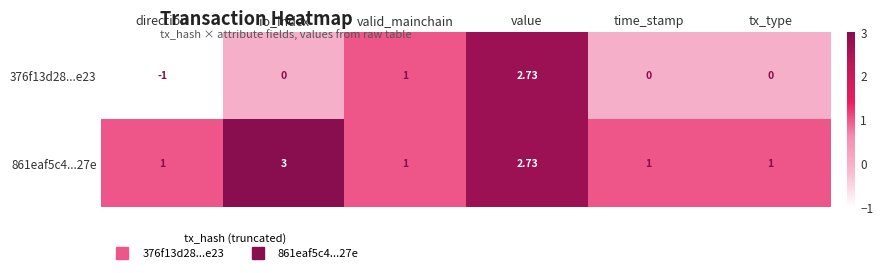

Rank the series at direction from highest to lowest value.

861eaf5c4...27e, 376f13d28...e23